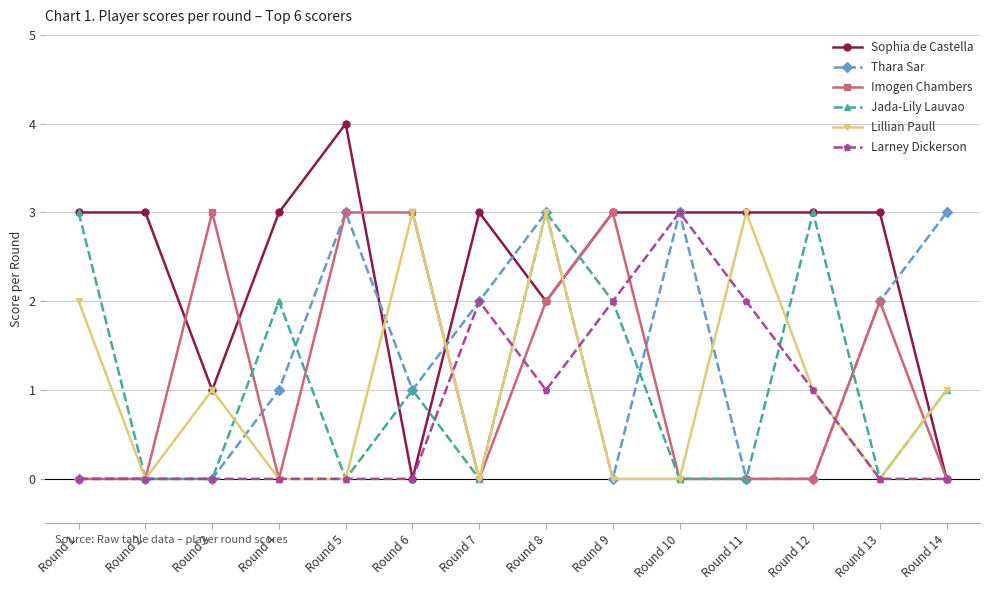

Reading left to right, transcribe all the data shown in this chart.

Sophia de Castella: 3	3	1	3	4	0	3	2	3	3	3	3	3	0
Thara Sar: 0	0	0	1	3	1	2	3	0	3	0	0	2	3
Imogen Chambers: 0	0	3	0	3	3	0	2	3	0	0	0	2	0
Jada-Lily Lauvao: 3	0	0	2	0	1	0	3	2	0	0	3	0	1
Lillian Paull: 2	0	1	0	0	3	0	3	0	0	3	1	0	1
Larney Dickerson: 0	0	0	0	0	0	2	1	2	3	2	1	0	0